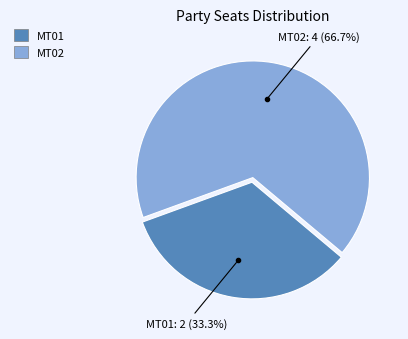

How many segments does this pie chart have?

2